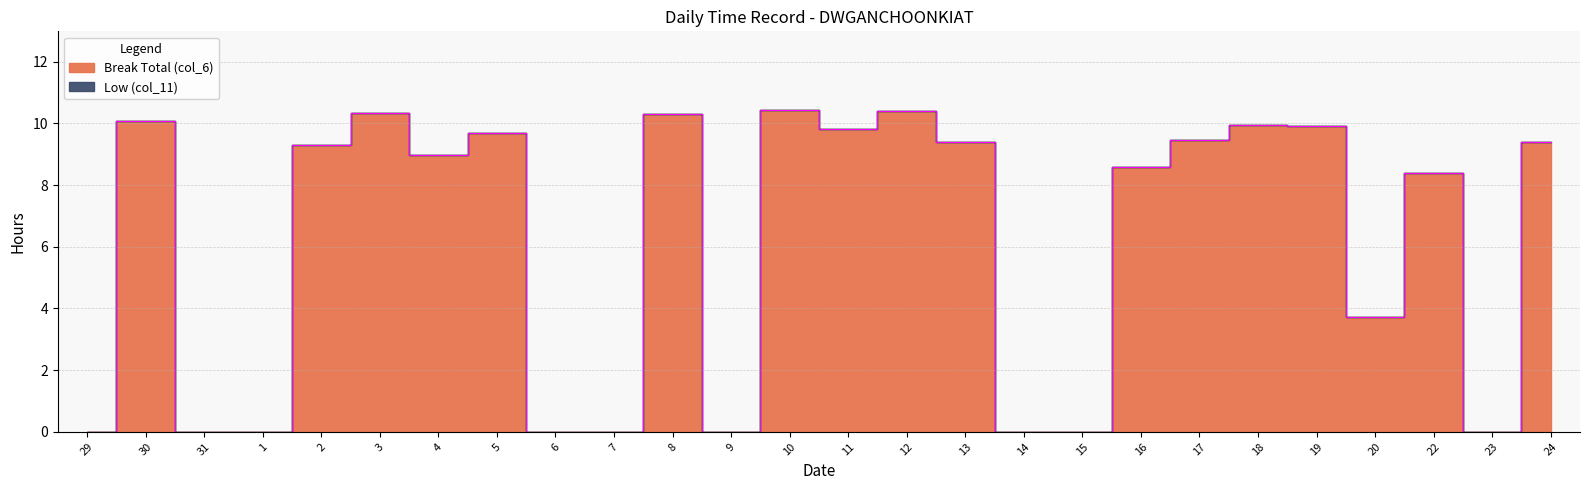

Does the chart have visible grid lines?

Yes